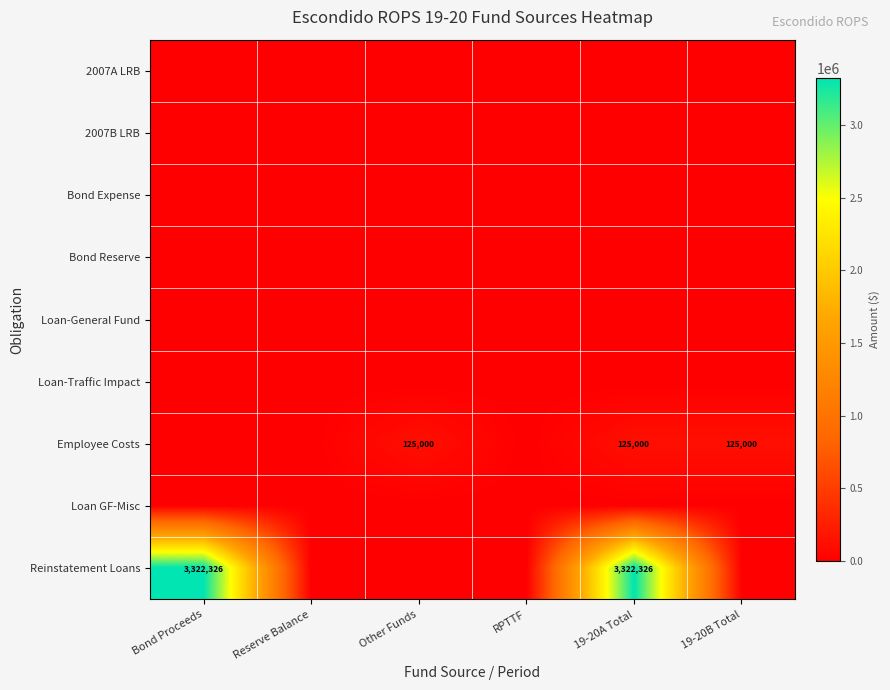

The value of Reinstatement Loans at 19-20A Total is 5960196. True or false?

False